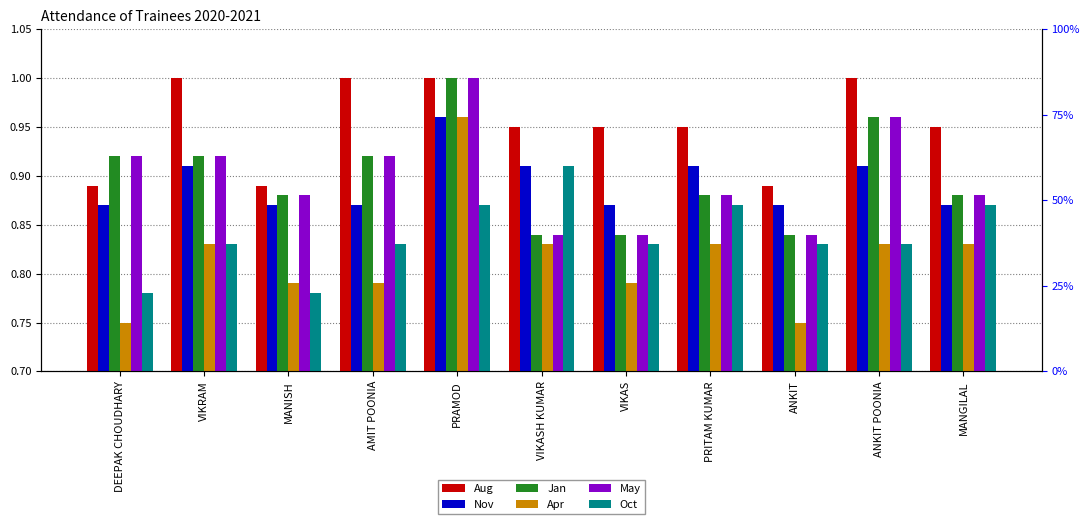

Is the value of Apr at AMIT POONIA greater than the value of Aug at ANKIT POONIA?

No